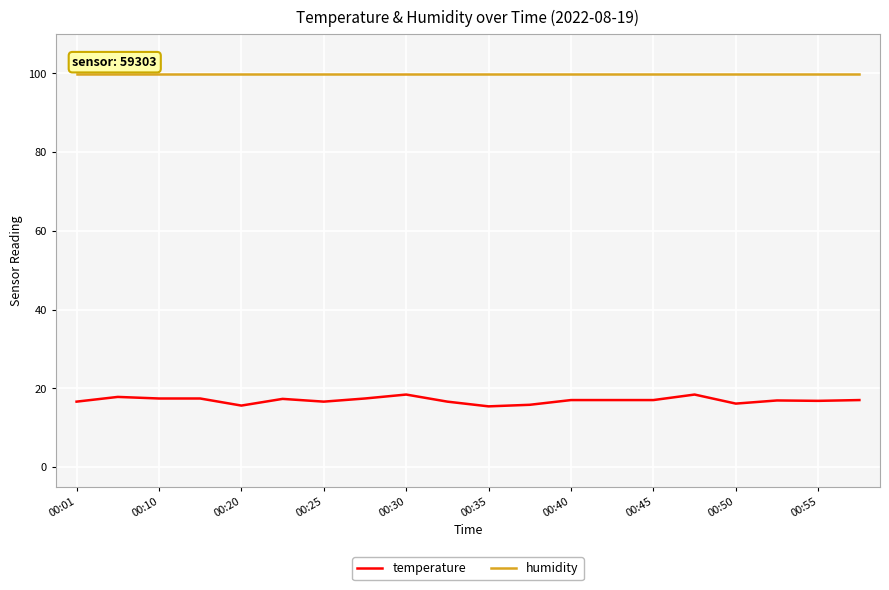

Rank the series by their maximum value, from highest to lowest.

humidity, temperature